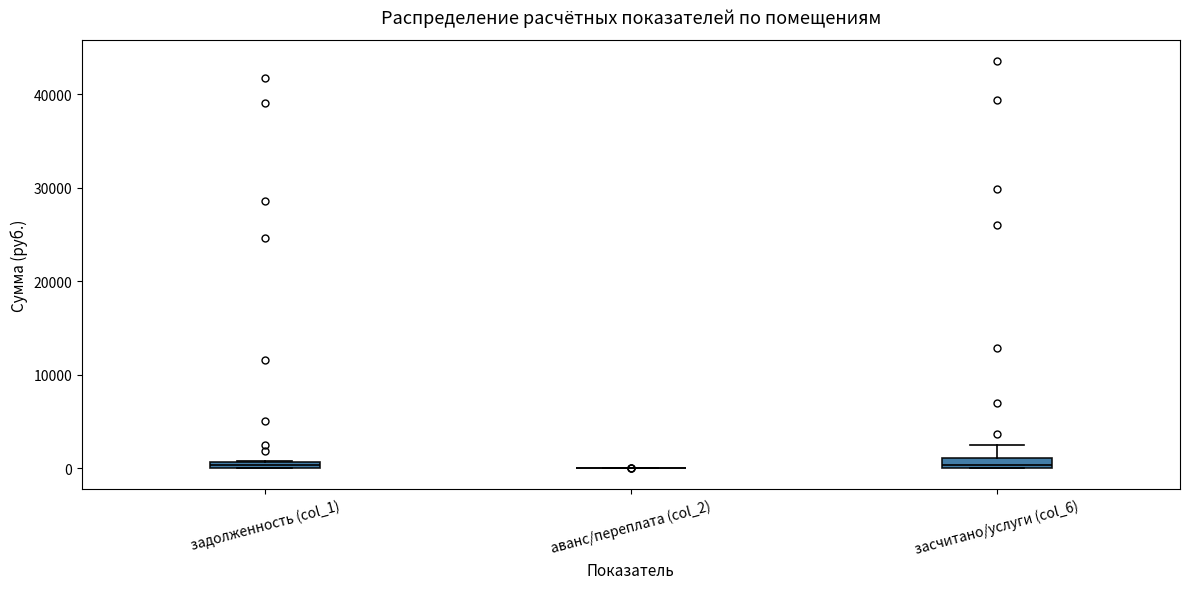

Where is the upper edge of the box for засчитано/услуги (col_6) on the y-axis? The values are not printed on the chart, so give them approximately, as read against the axis.

1000